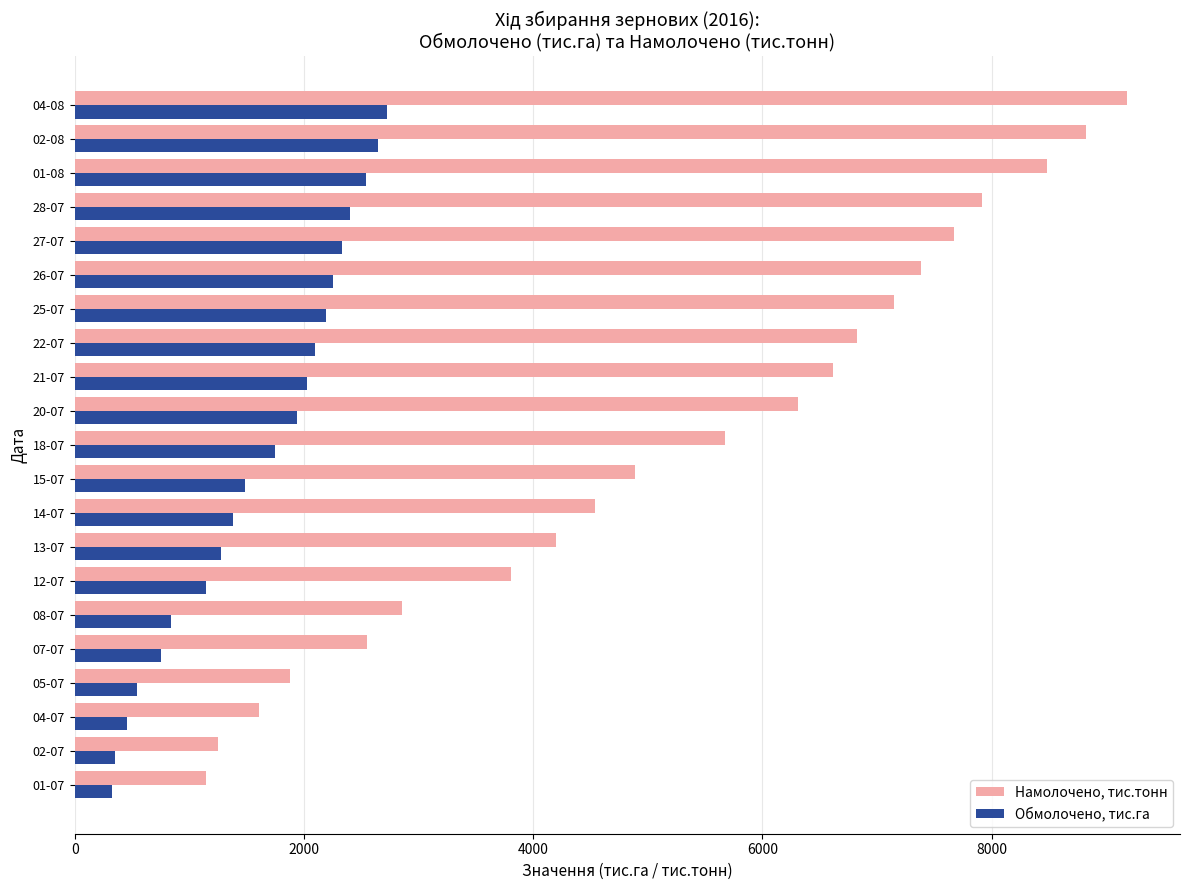

What is the total value across all series at 05-07?

2420